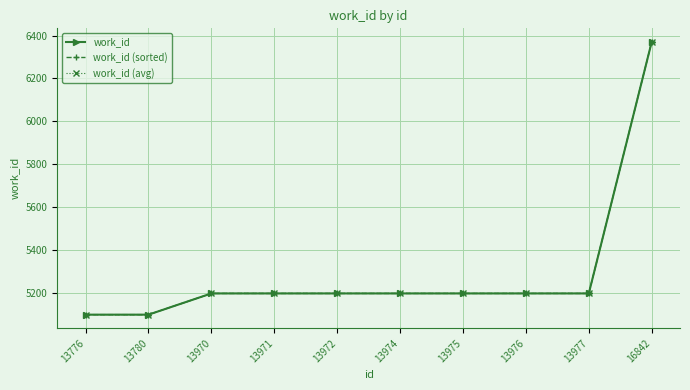

At how many categories does at least one series exceed 6114?

1